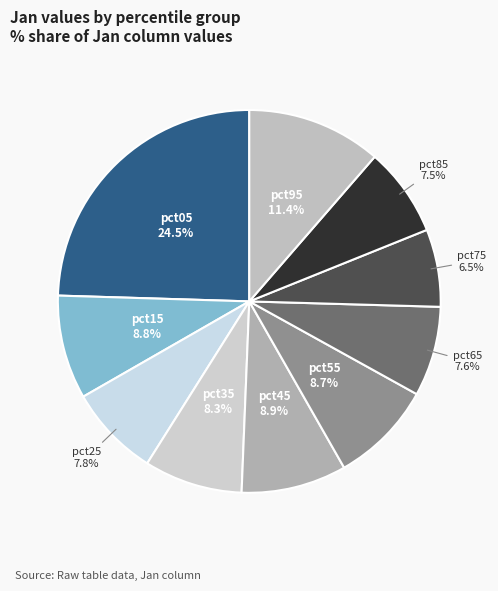

How many segments does this pie chart have?

10